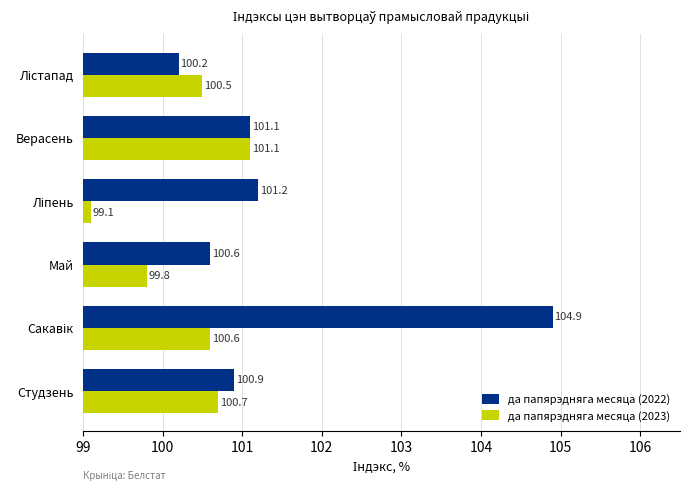

What are all the series names shown in the legend?

да папярэдняга месяца (2022), да папярэдняга месяца (2023)